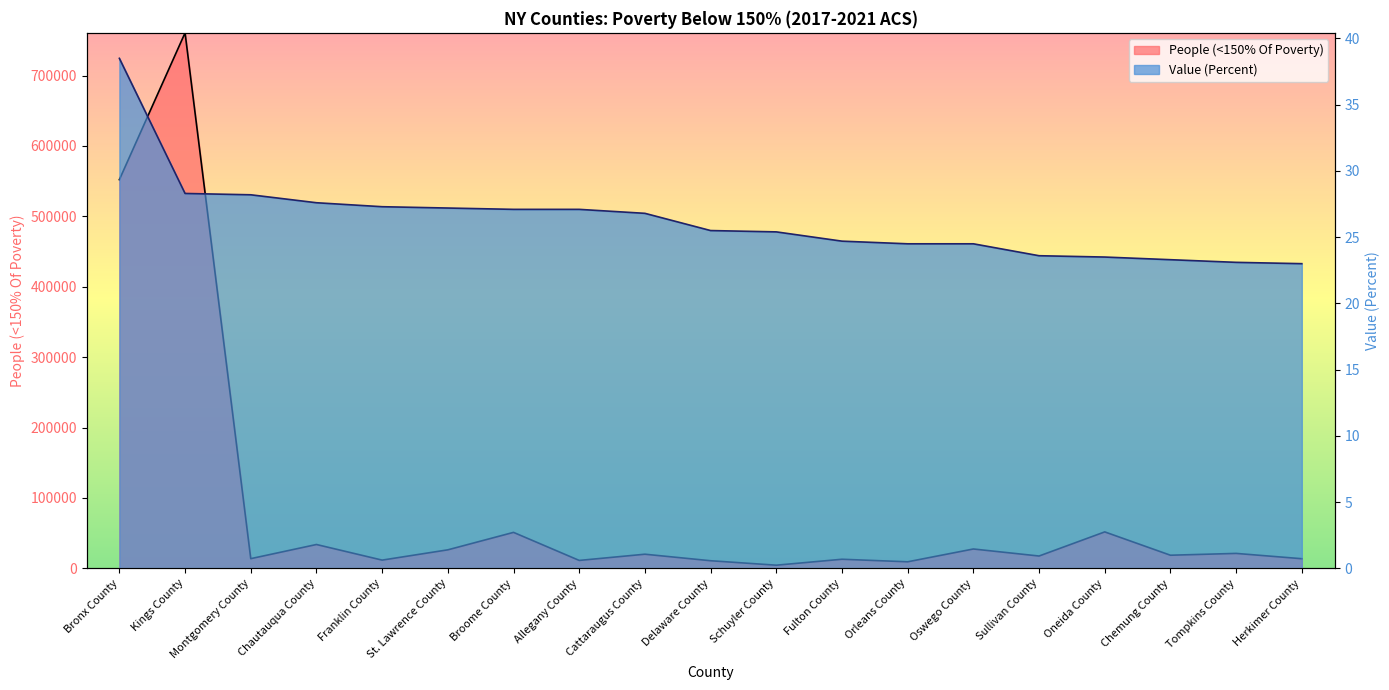

Where does the People (<150% Of Poverty) series first go above 18636?

Bronx County